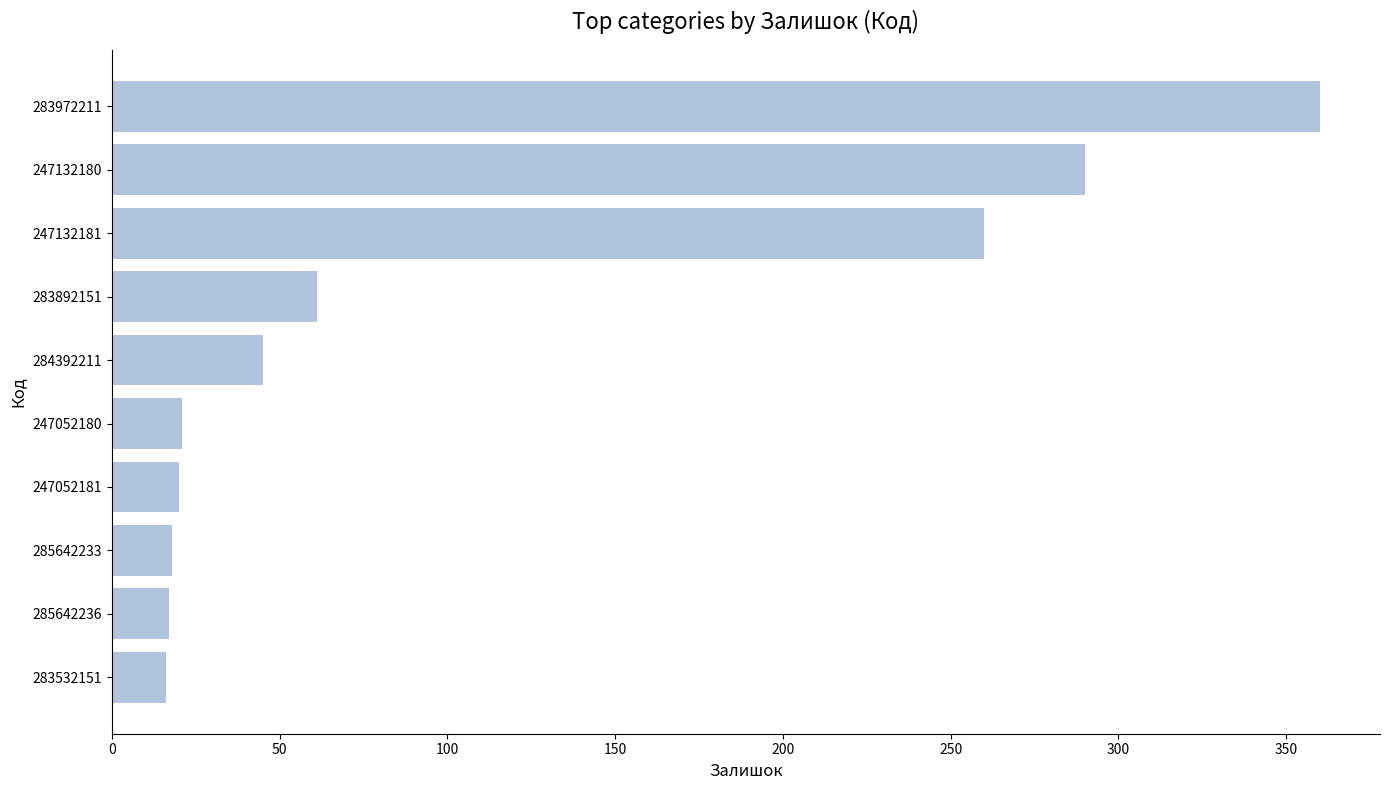

Which has a higher value, 283892151 or 247132181?

247132181